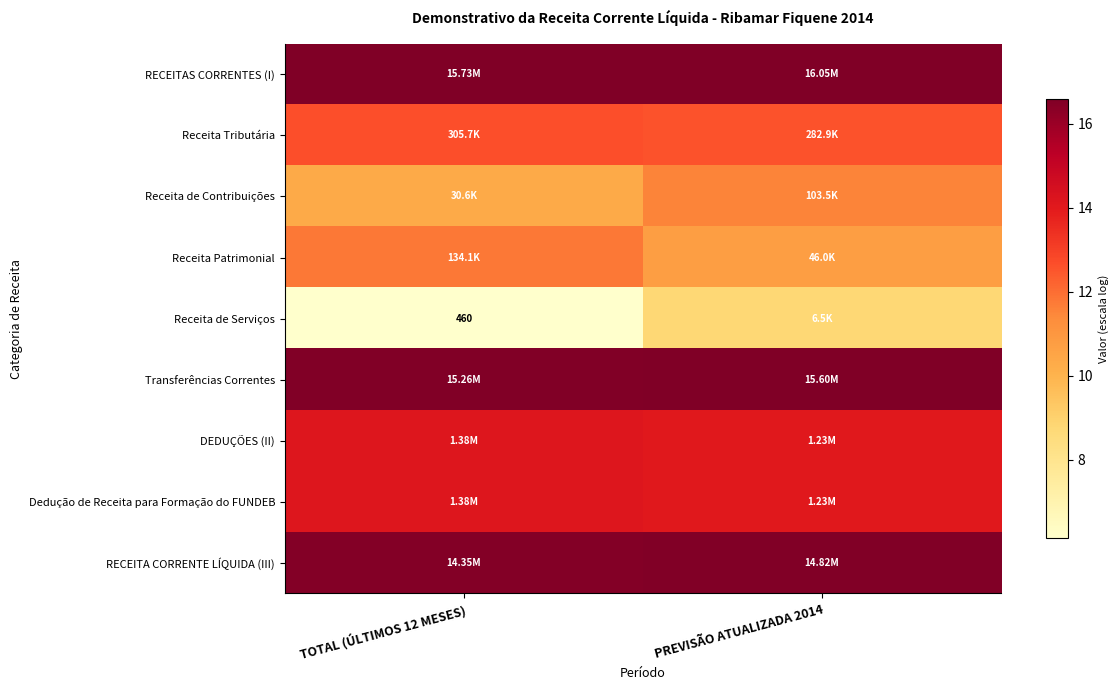

What is the average value of the Receita de Serviços series?

7.5